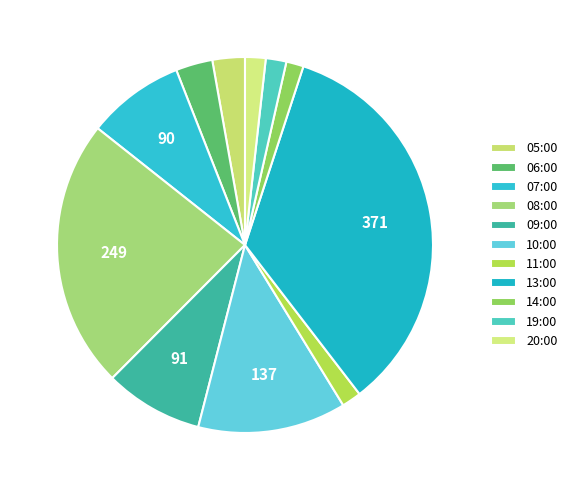

Which category has the biggest portion of the pie?

13:00